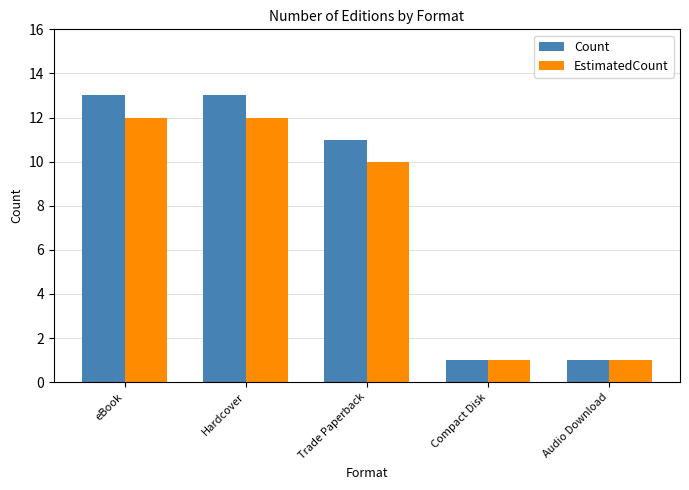

Which series has the largest total across all categories?

Count